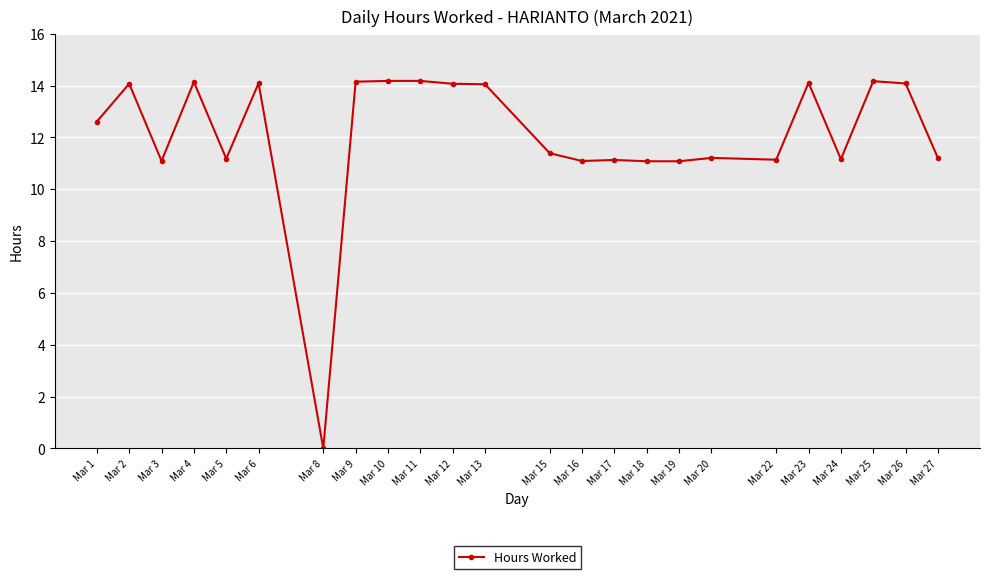

True or false: there are more than 1 points higher than both neighbors.

True